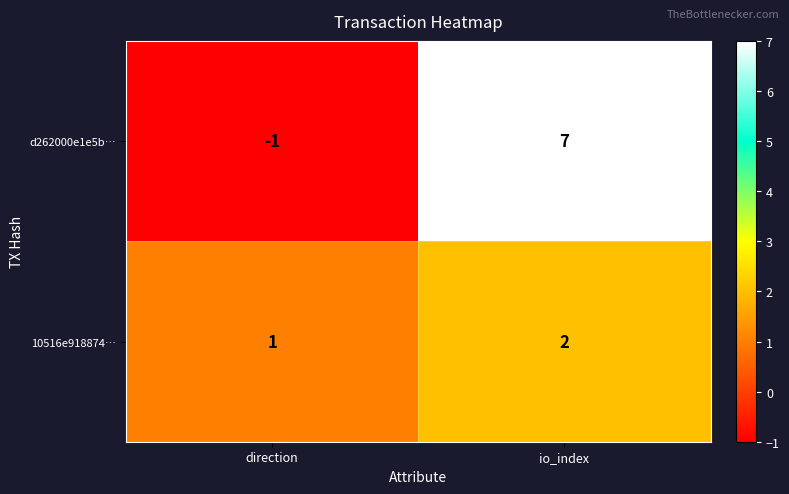

What is the difference between the highest and lowest values at io_index?

5